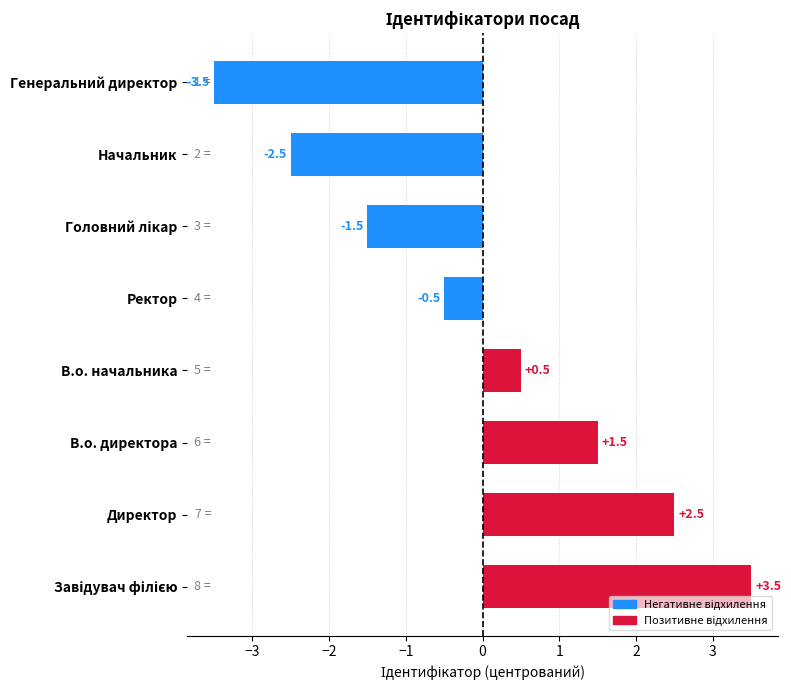

True or false: the data shows -0.5 at Начальник.

False